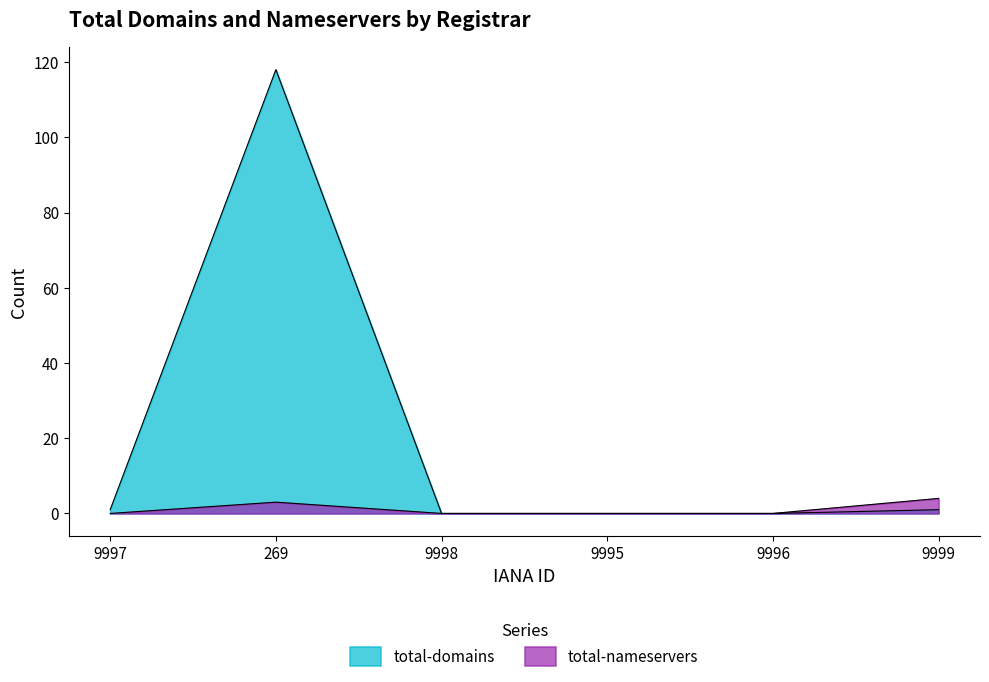

True or false: total-domains and total-nameservers intersect in this chart.

False